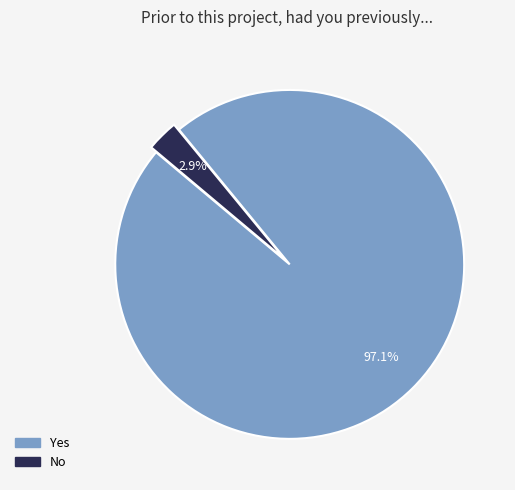

Which category has the smallest portion of the pie?

No